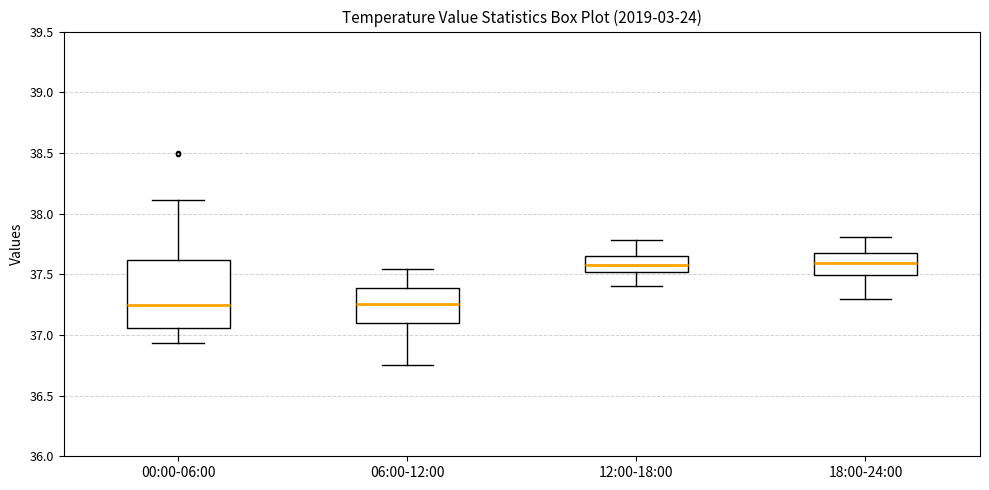

Reading left to right, transcribe this box plot: for each box, give where its median line is, the range the box spans, and where its two whiskers end, as read against the y-axis. The values are not printed on the chart, so give them approximately, as read against the axis.

00:00-06:00: median 37.25, box 37.05 to 37.60, whiskers 36.95 to 38.10
06:00-12:00: median 37.25, box 37.10 to 37.40, whiskers 36.75 to 37.55
12:00-18:00: median 37.60, box 37.50 to 37.65, whiskers 37.40 to 37.80
18:00-24:00: median 37.60, box 37.50 to 37.65, whiskers 37.30 to 37.80